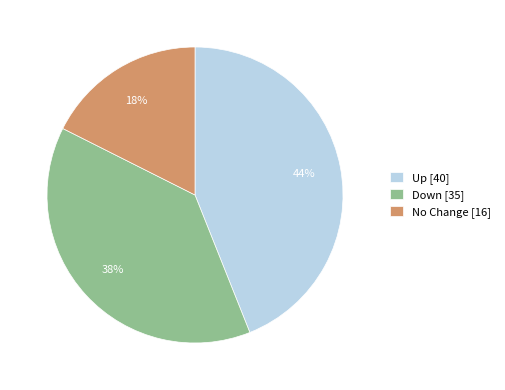

To the nearest percent, what is the average slice percentage?

33%